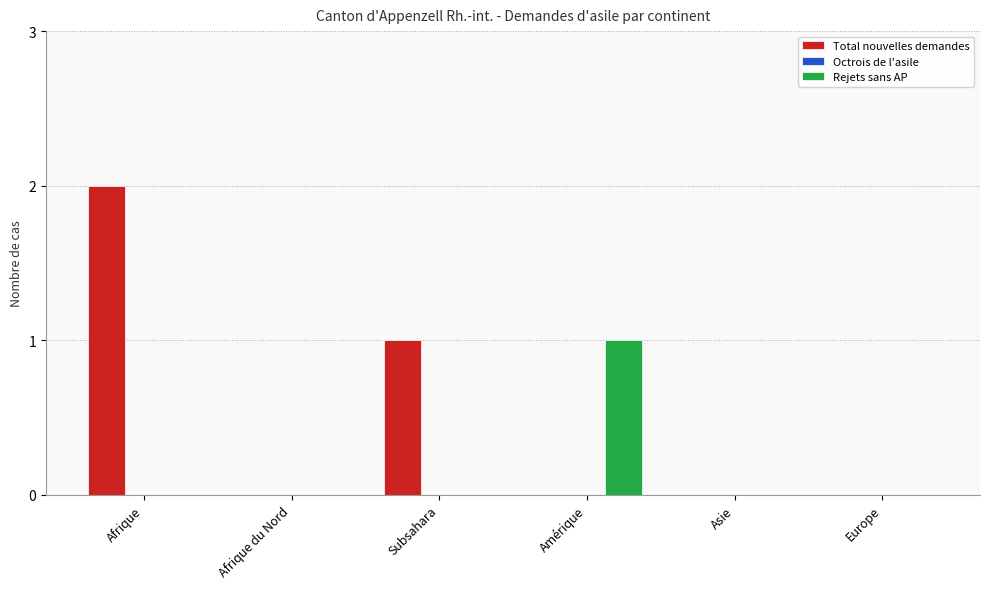

At which category does the chart reach its peak across all series?

Afrique